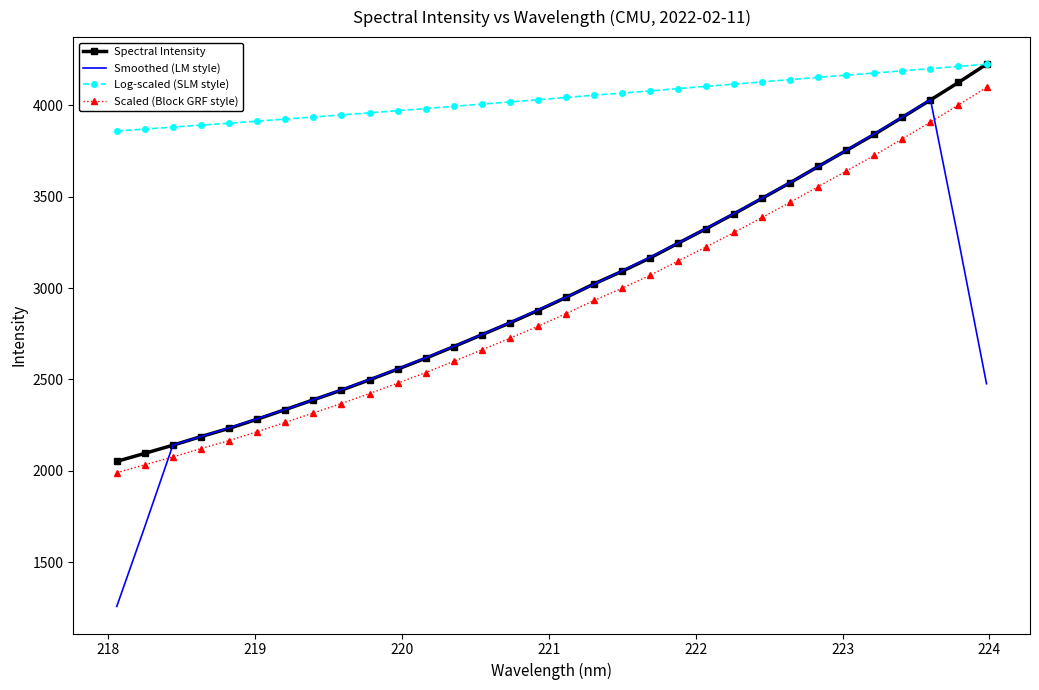

Which series has the largest total across all categories?

Log-scaled (SLM style)